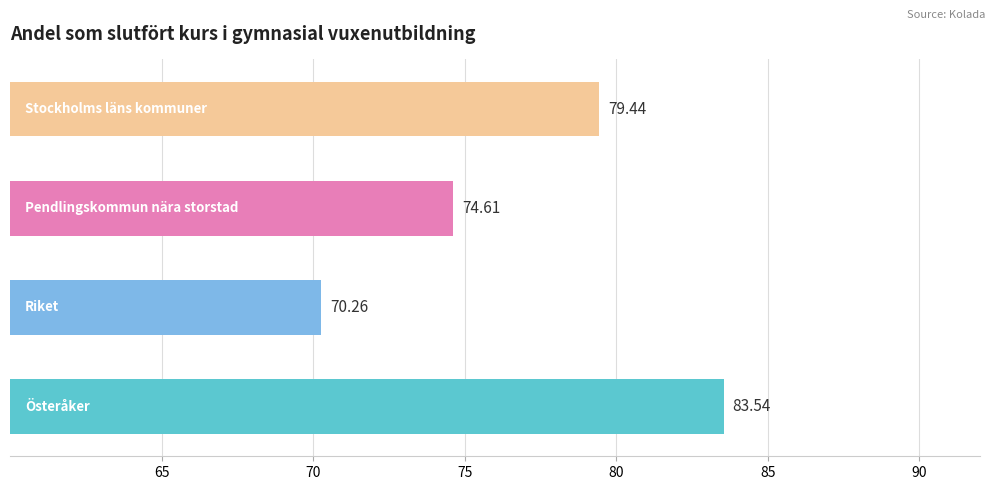

What is the difference between the second highest and minimum values?

9.2